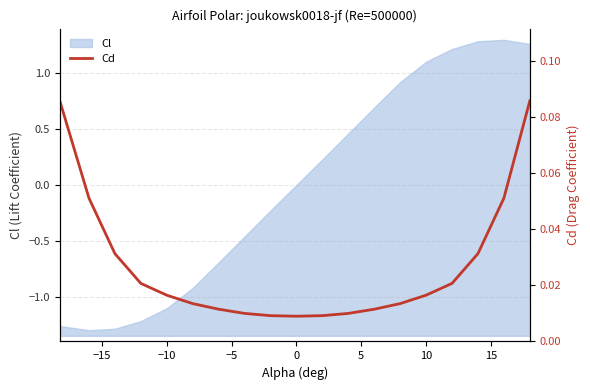

What is the difference between the maximum and second lowest values?

0.1